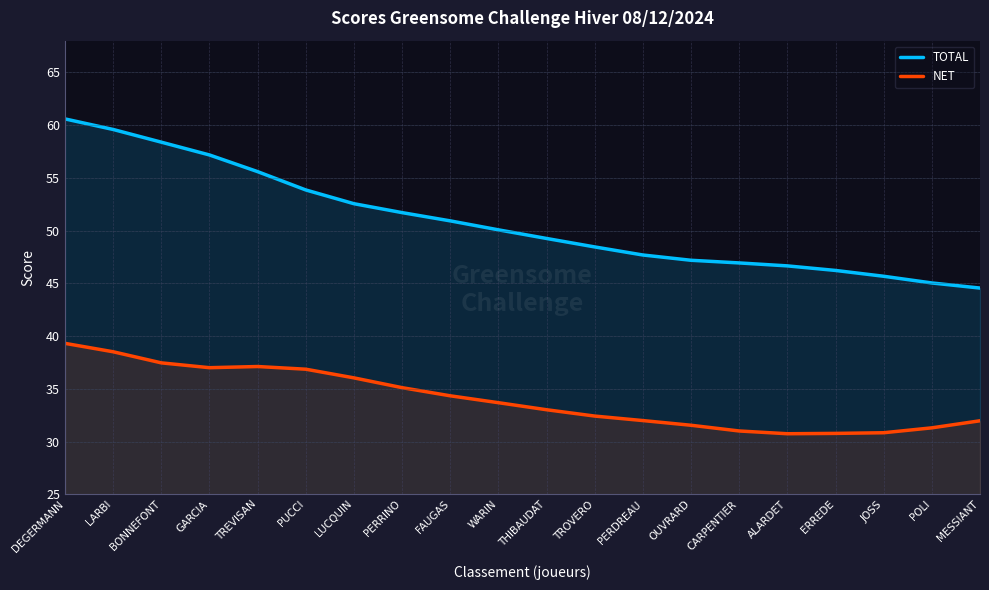

What is the difference between the highest and lowest values at PERRINO?

16.6